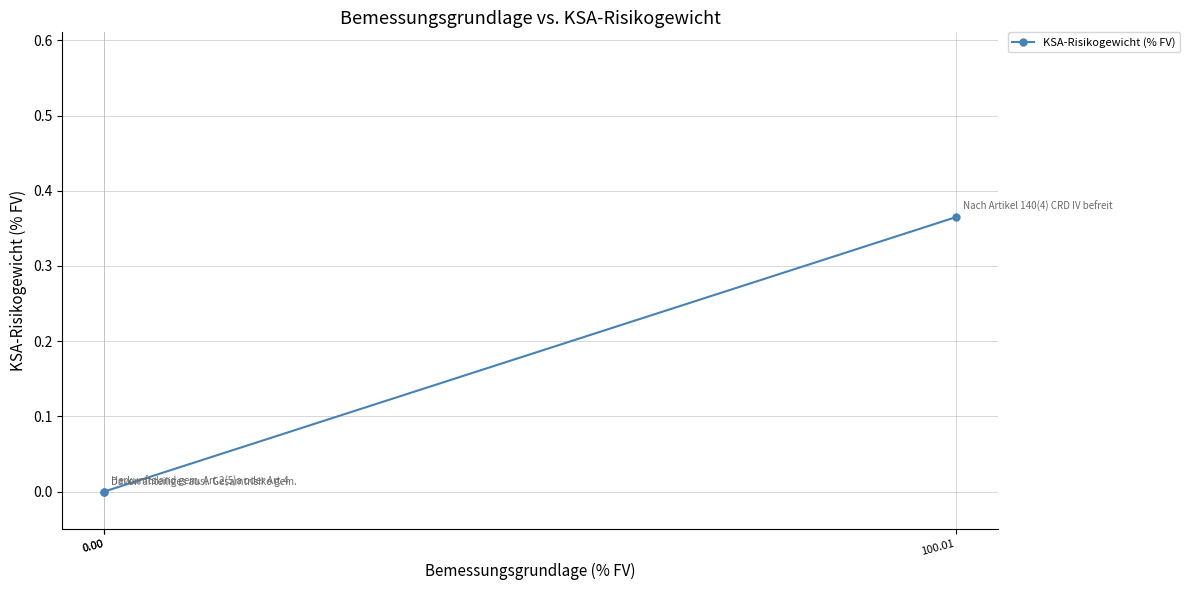

Read the value at 100.01.

0.4